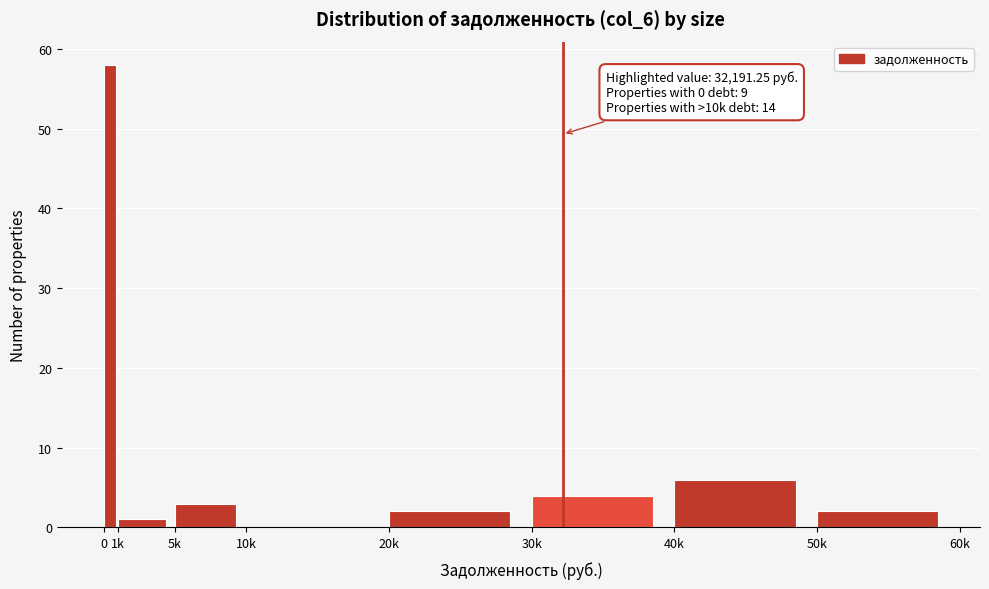

Reading left to right, transcribe all the data shown in this chart.

0=58	1k=1	5k=3	10k=0	20k=2	30k=4	40k=6	50k=2